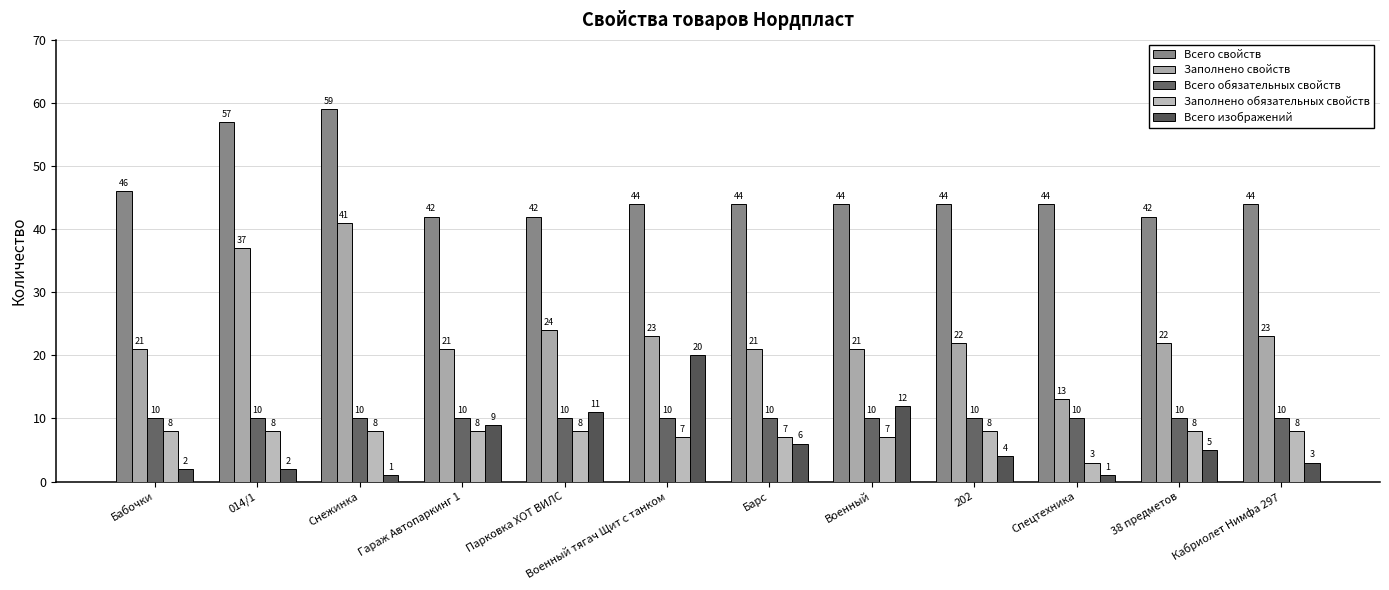

What is the minimum value shown in the chart?

1